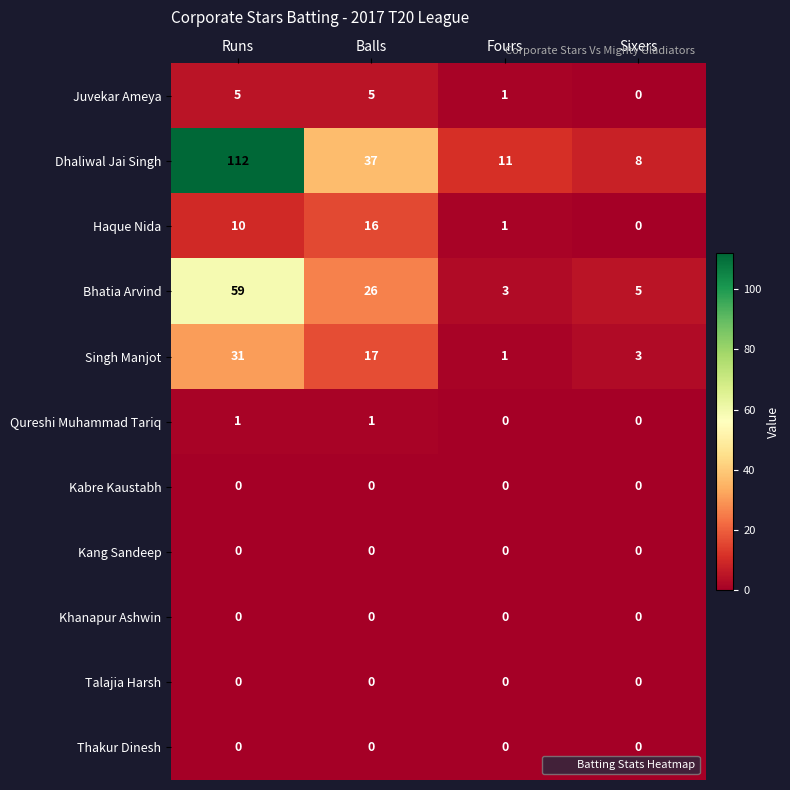

The value of Thakur Dinesh at Sixers is 0. True or false?

True